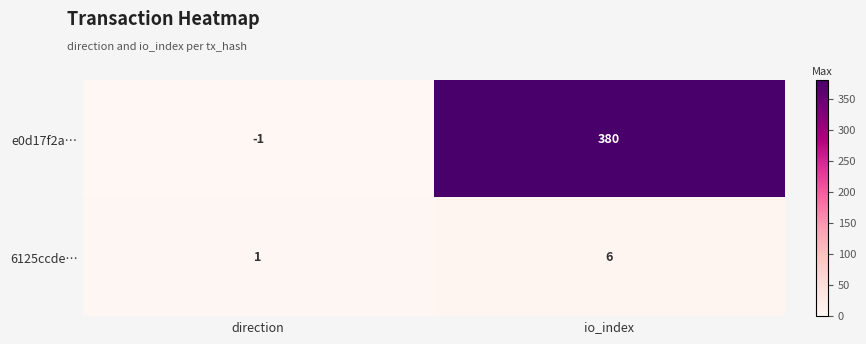

What is the maximum value shown in the chart?

380